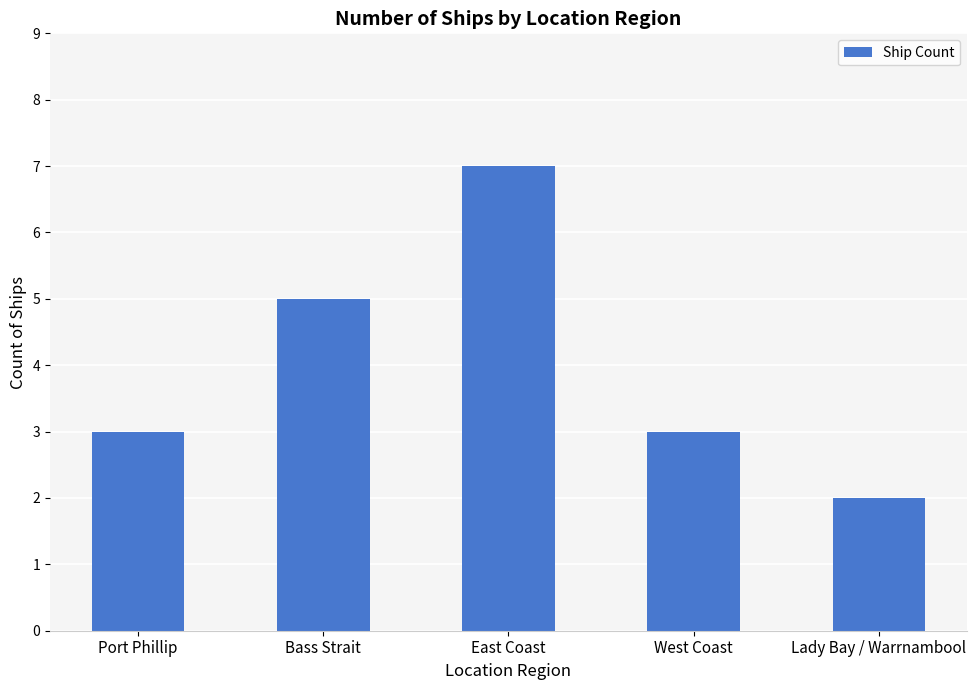

The chart shows a value of 2 at Bass Strait. True or false?

False